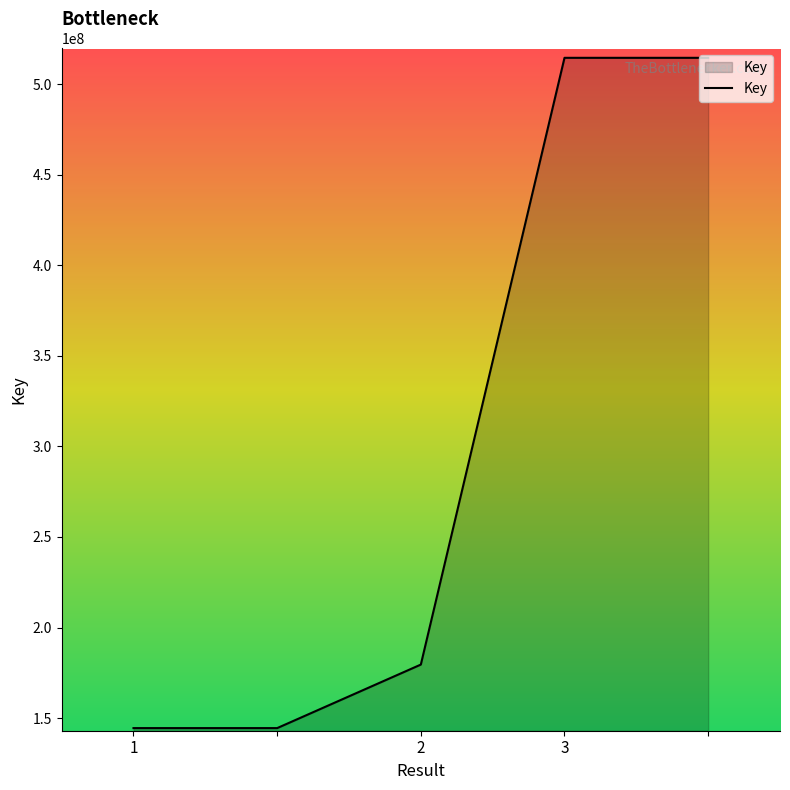

What is the sum of all values?

1497643409